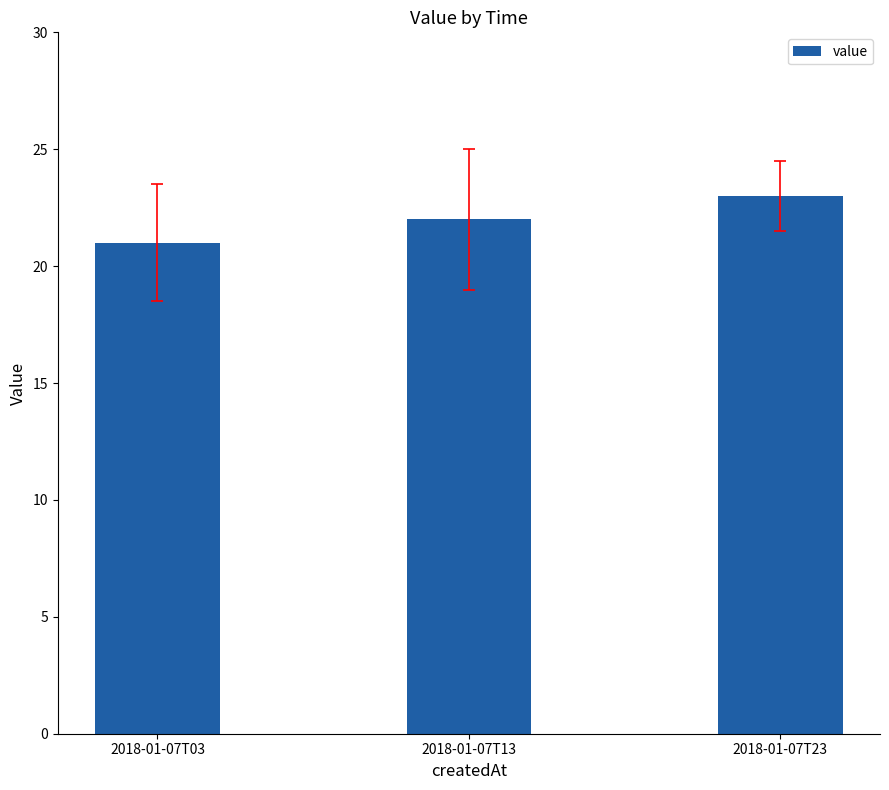

The chart shows a value of 21 at 2018-01-07T03. True or false?

True